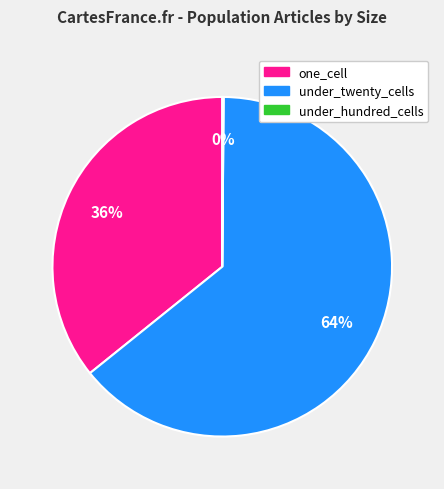

Is there a majority slice in this chart?

Yes